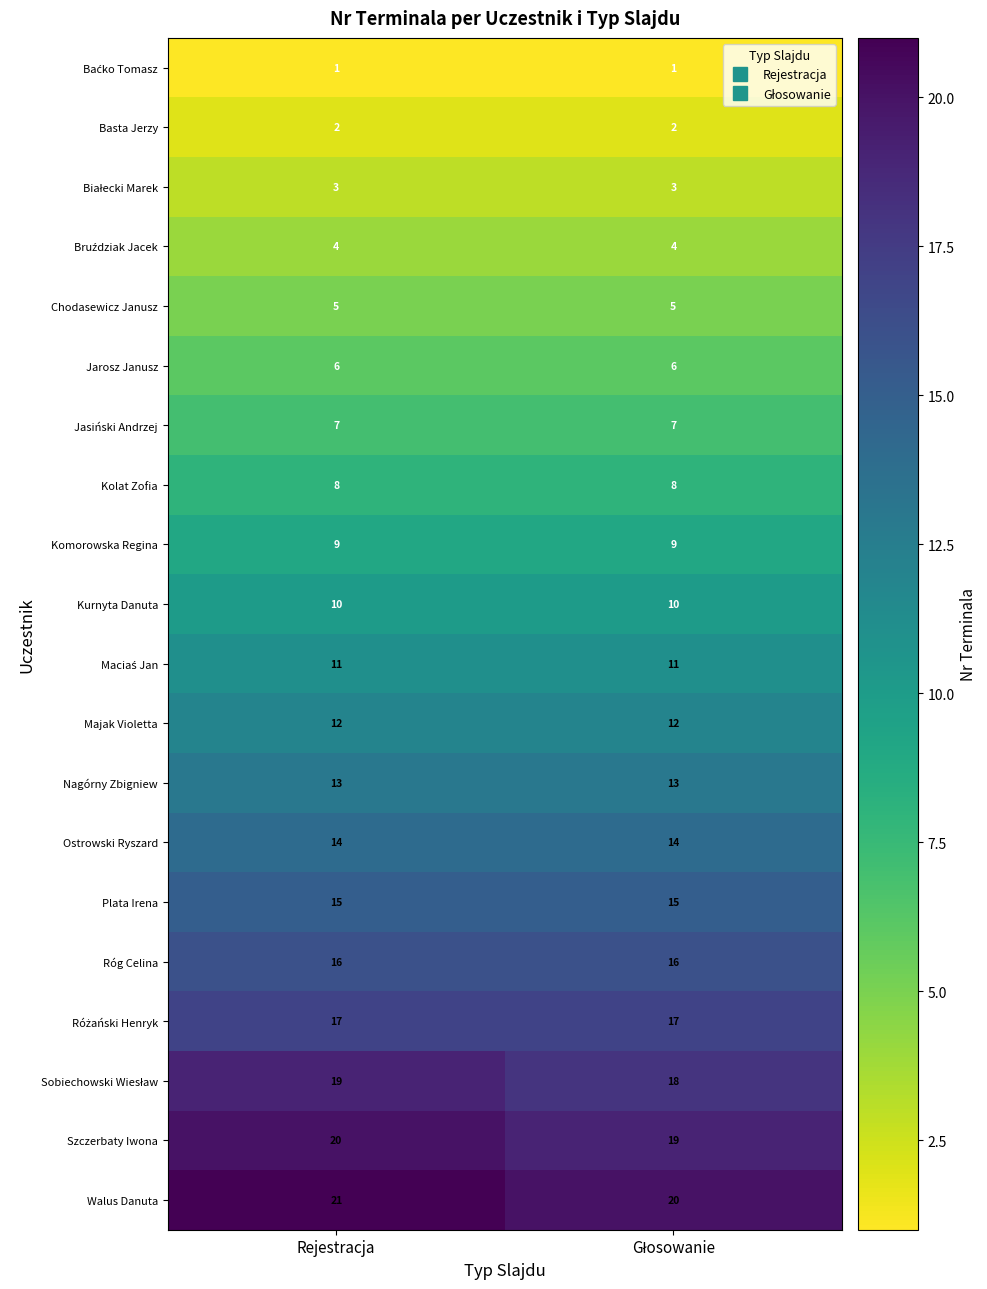

What is the difference between the highest and lowest values at Rejestracja?

20